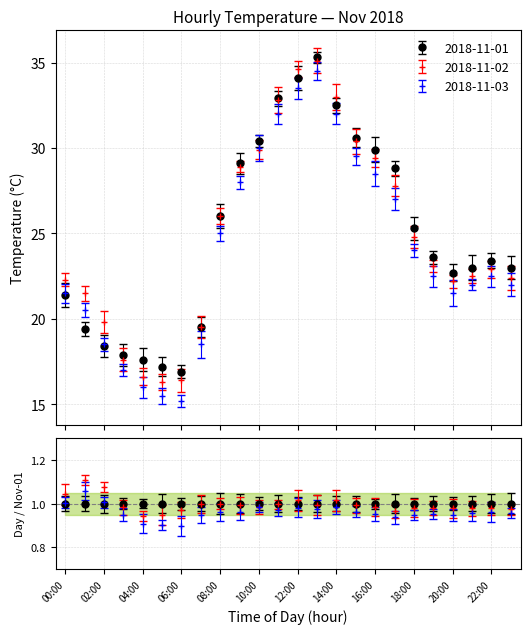

What is the difference between the highest and lowest values at 00:00?

0.9